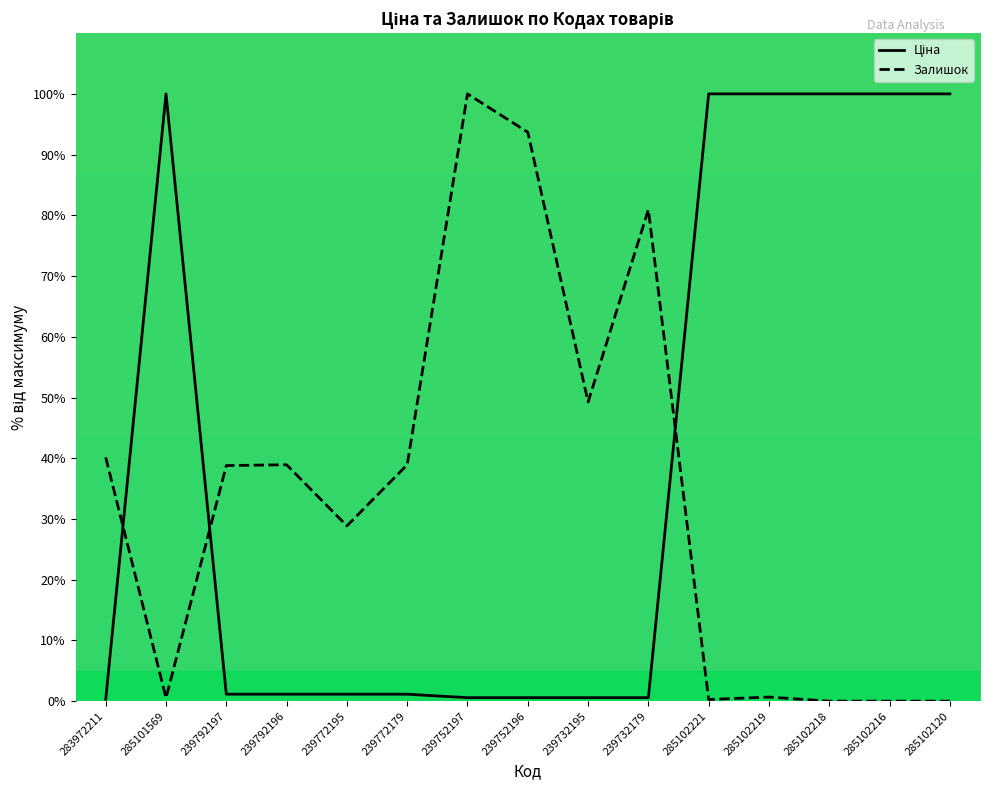

At how many categories does at least one series exceed 2?

15